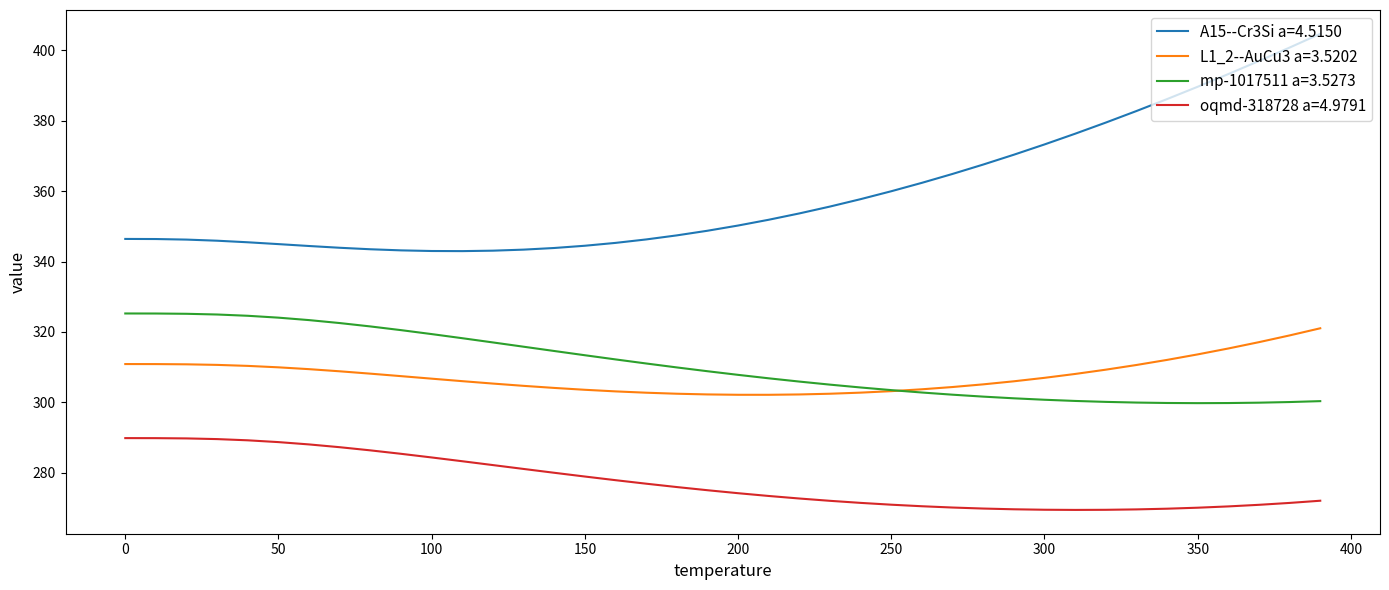

Which series has the largest range (max minus min)?

A15--Cr3Si a=4.5150